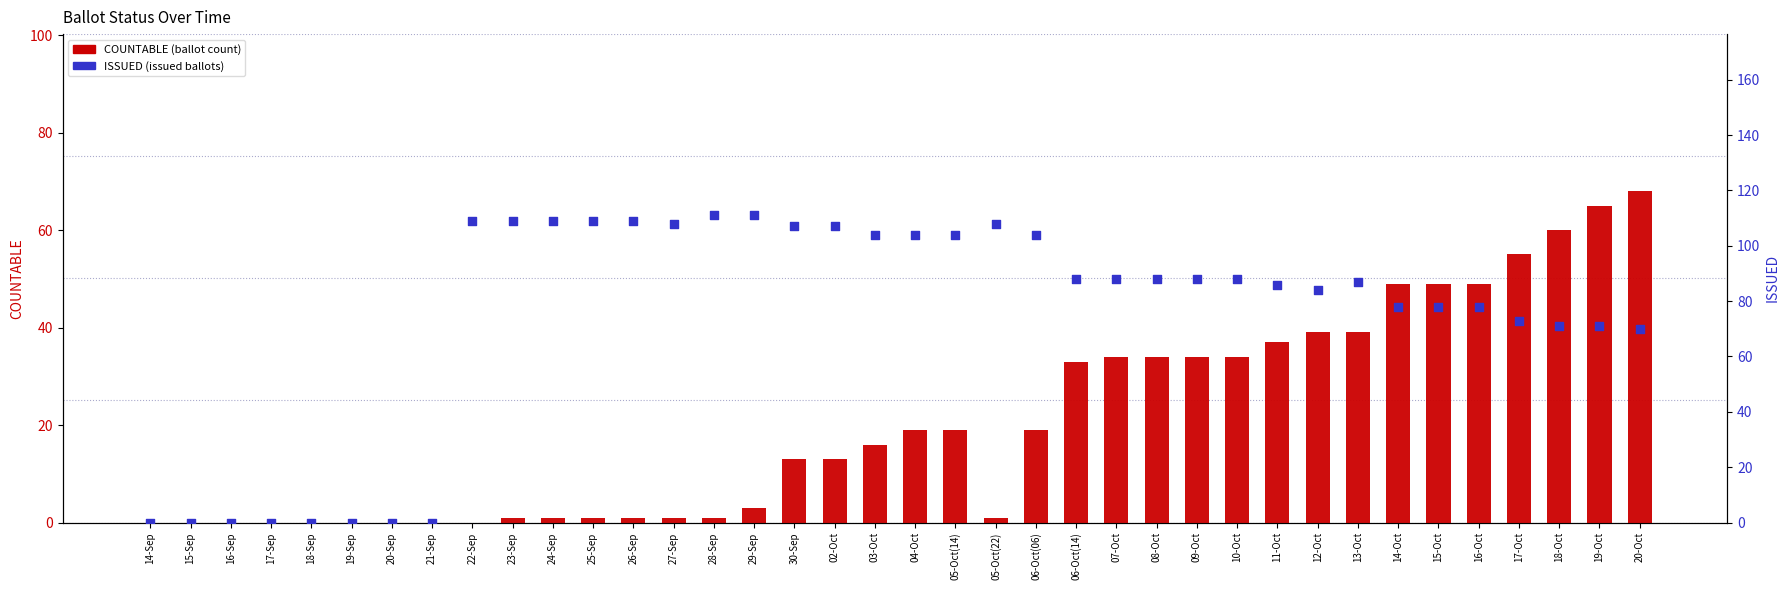

Which series contains the lowest Y value?

COUNTABLE